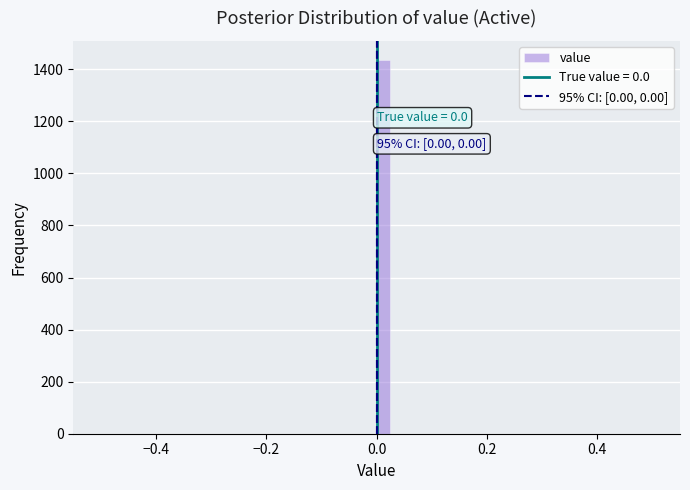

Read against the x-axis, roughly where is the centre of the tallest bar?

0.02